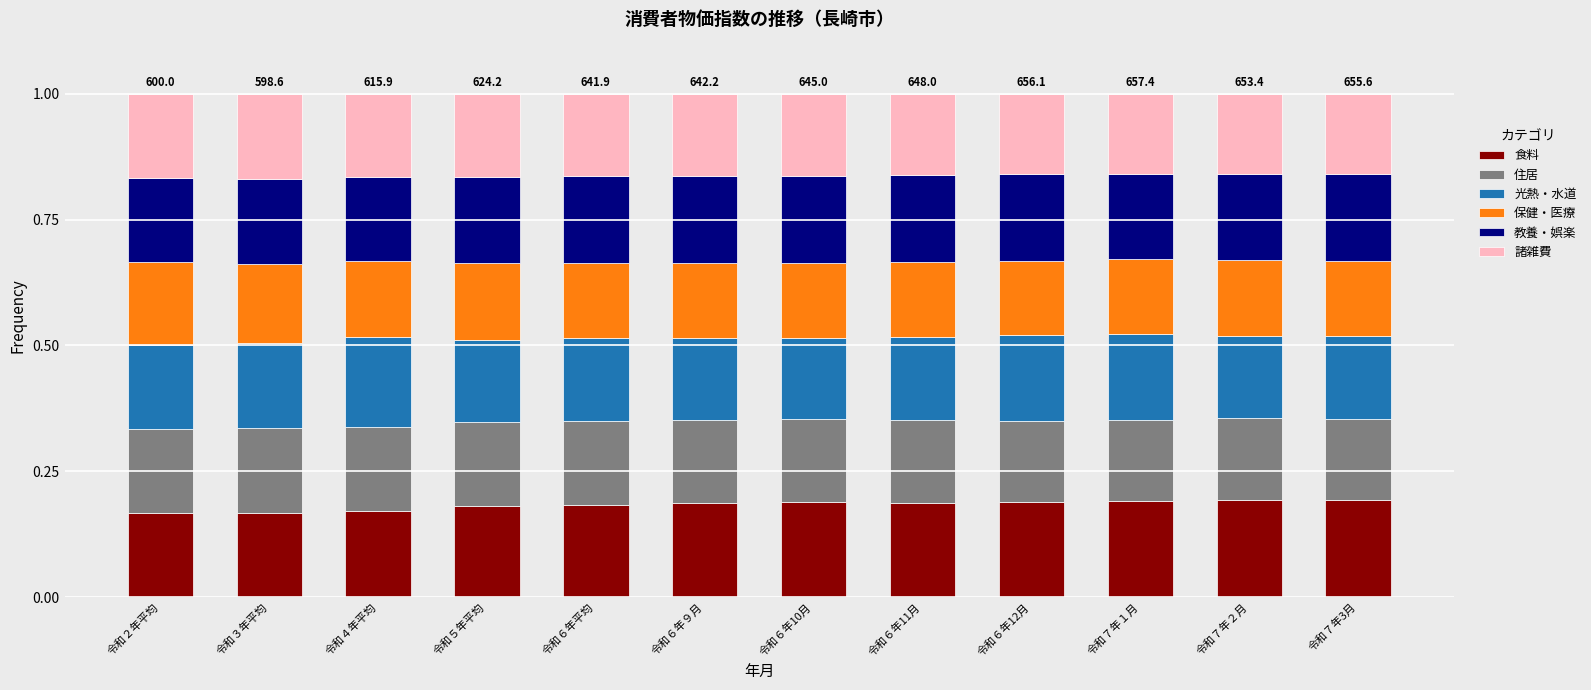

What is the sum of the 食料 values at 令和６年10月 and 令和６年平均?

0.4